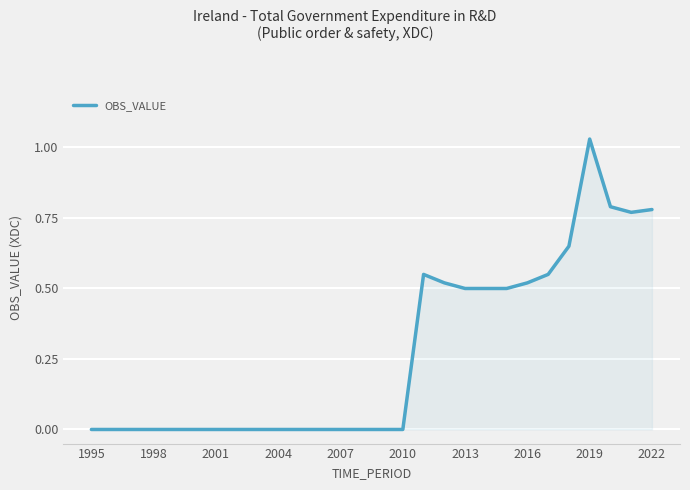

True or false: the data shows -0.5 at 2004.

False